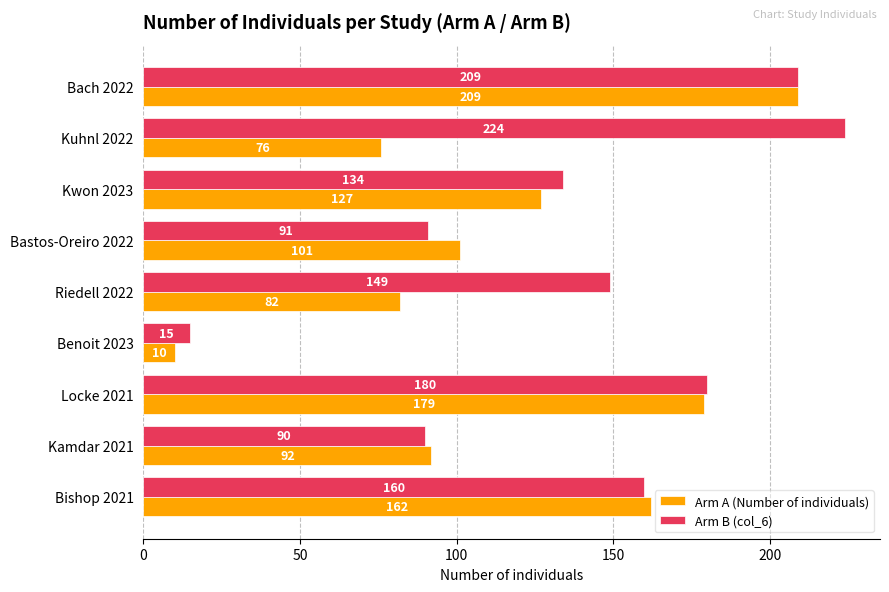

What is the difference between the maximum and minimum values in the Arm A (Number of individuals) series?

199